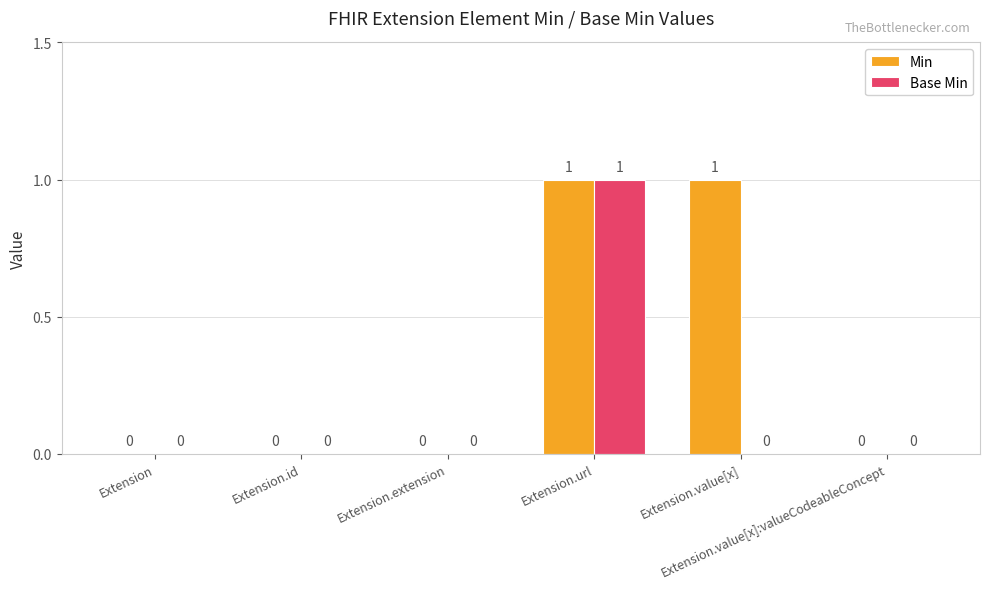

Which series has the largest total across all categories?

Min